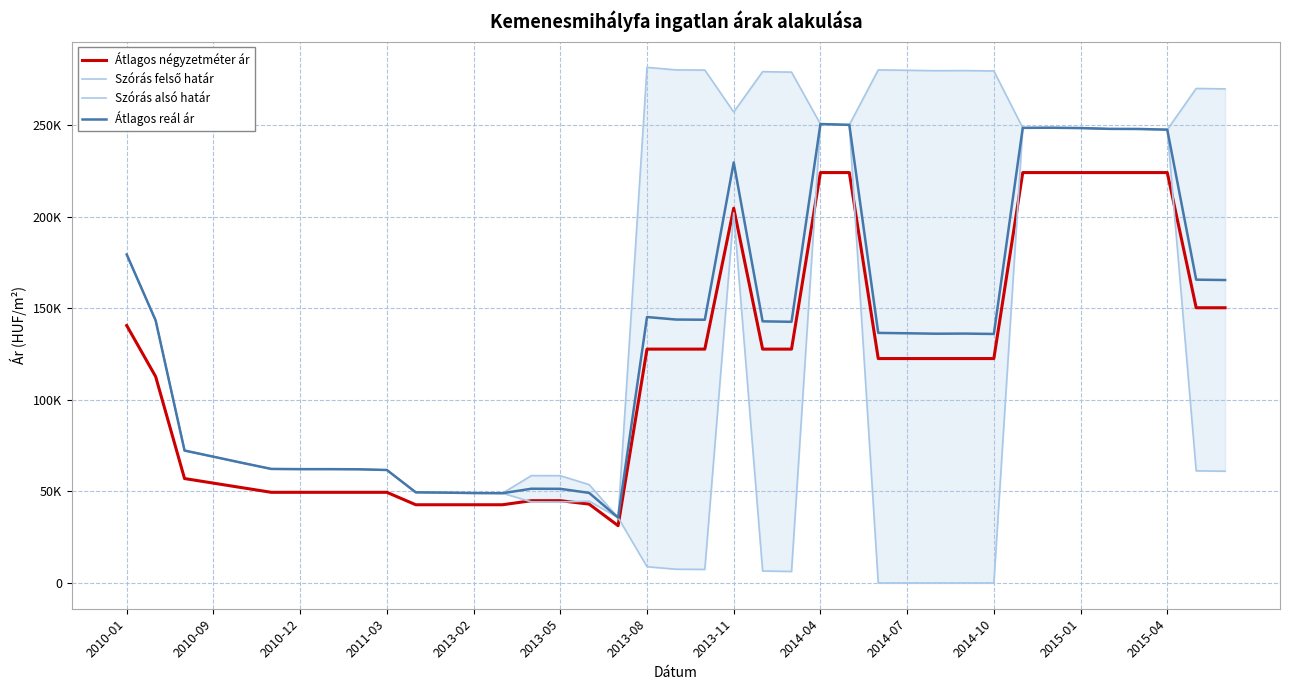

In Szórás felső határ, how many points are higher than both neighbors (excluding endpoints)?

7